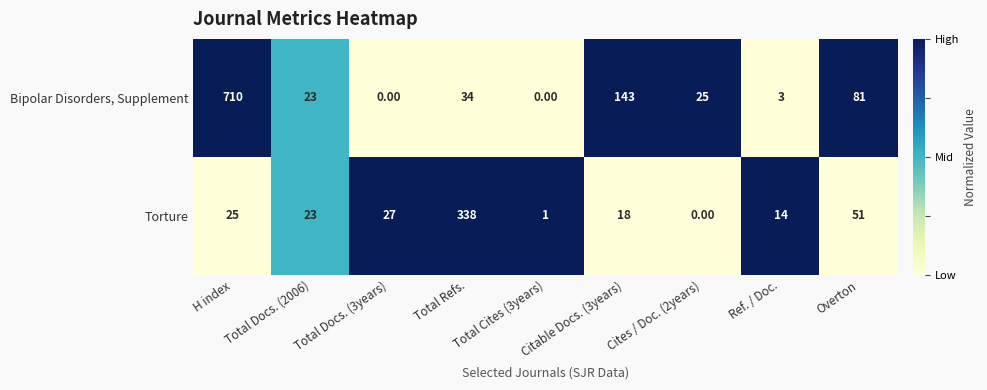

Where does the Bipolar Disorders, Supplement series first go above 25?

H index